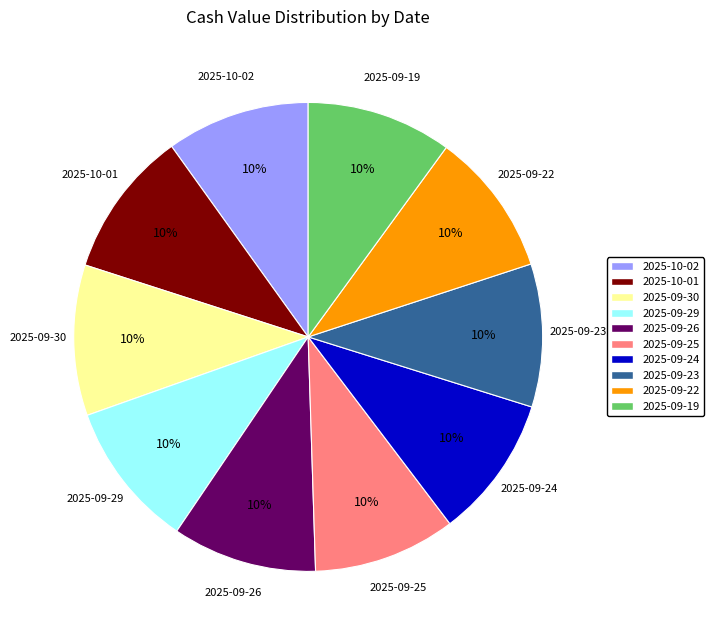

Is there any slice that represents more than half of the pie?

No